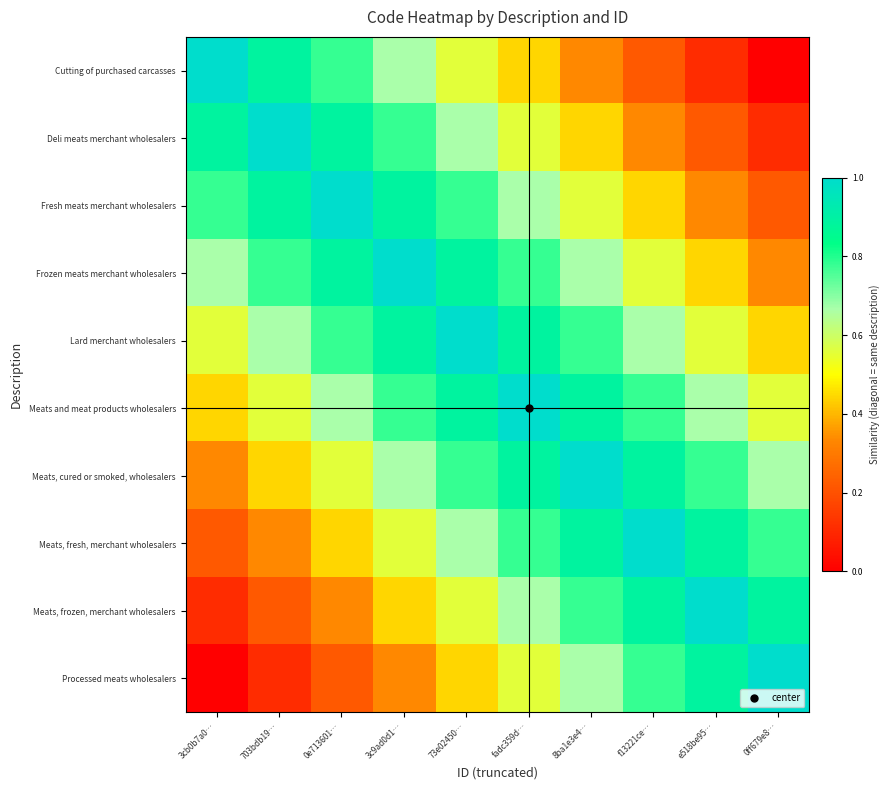

How many categories are shown in the chart?

10